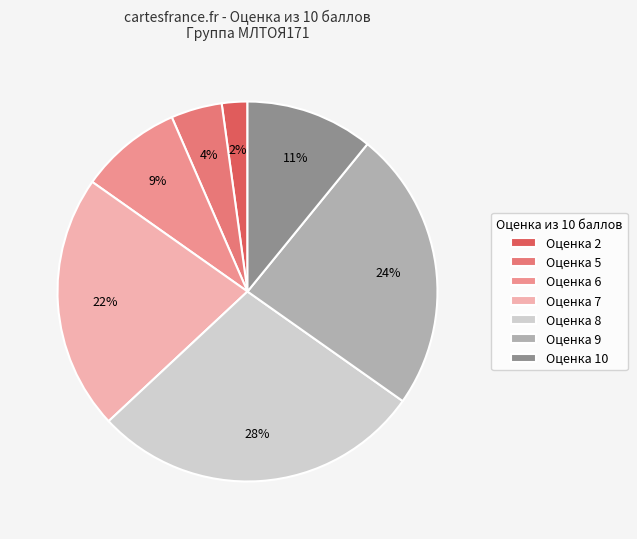

Rank the categories by value from highest to lowest.

Оценка 8, Оценка 9, Оценка 7, Оценка 10, Оценка 6, Оценка 5, Оценка 2